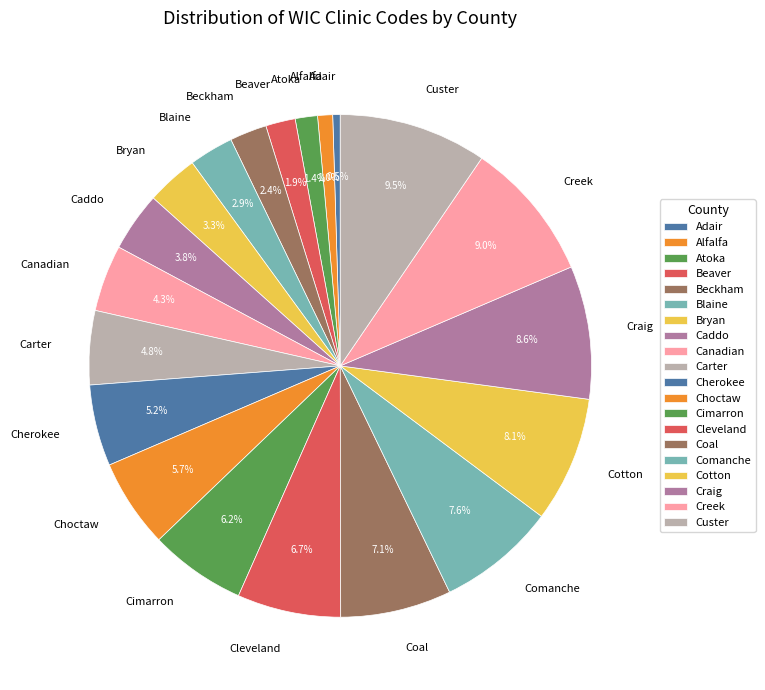

How many slices are in this pie chart?

20